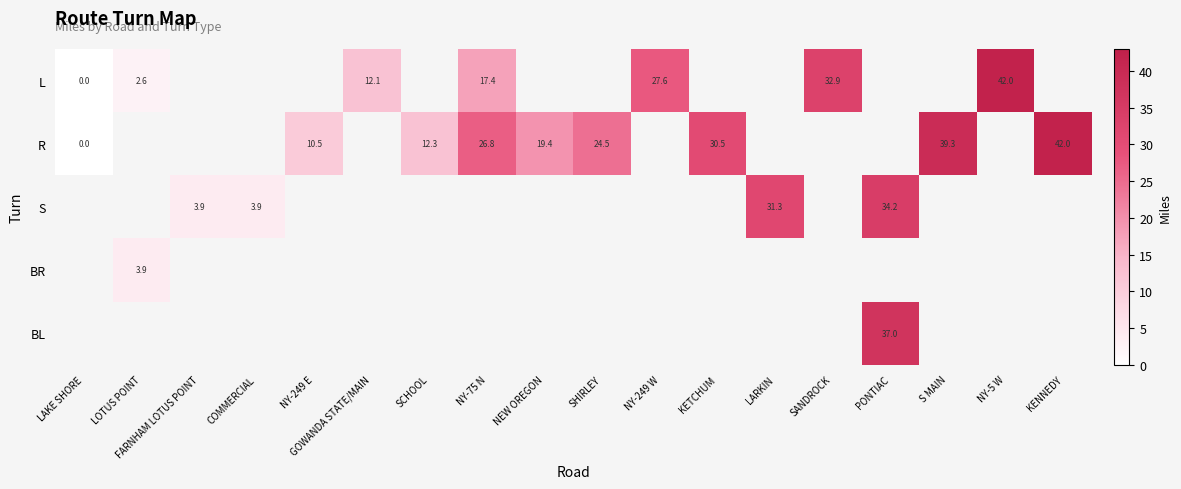

At how many categories does at least one series exceed 12?

13